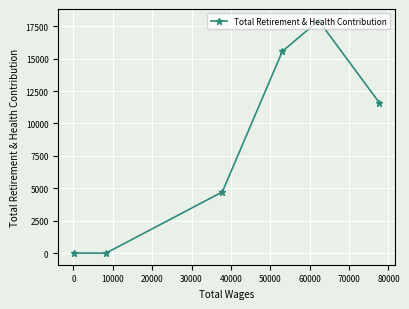

What is the maximum value shown in the chart?

17934.5